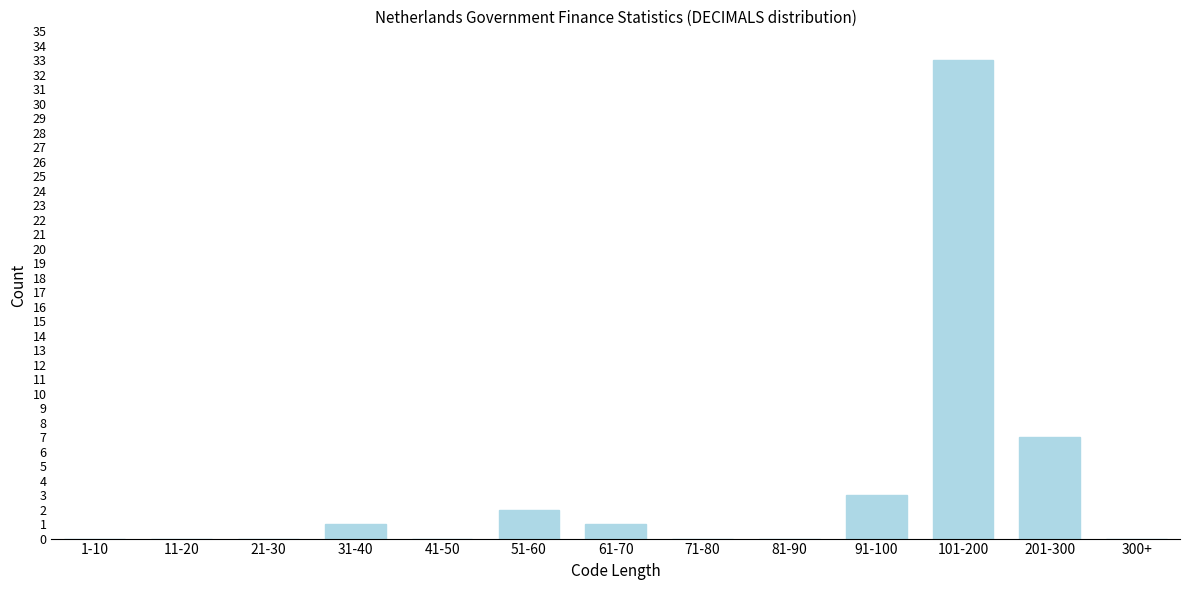

Reading left to right, what are all the values shown in this chart?

1-10=0	11-20=0	21-30=0	31-40=1	41-50=0	51-60=2	61-70=1	71-80=0	81-90=0	91-100=3	101-200=33	201-300=7	300+=0